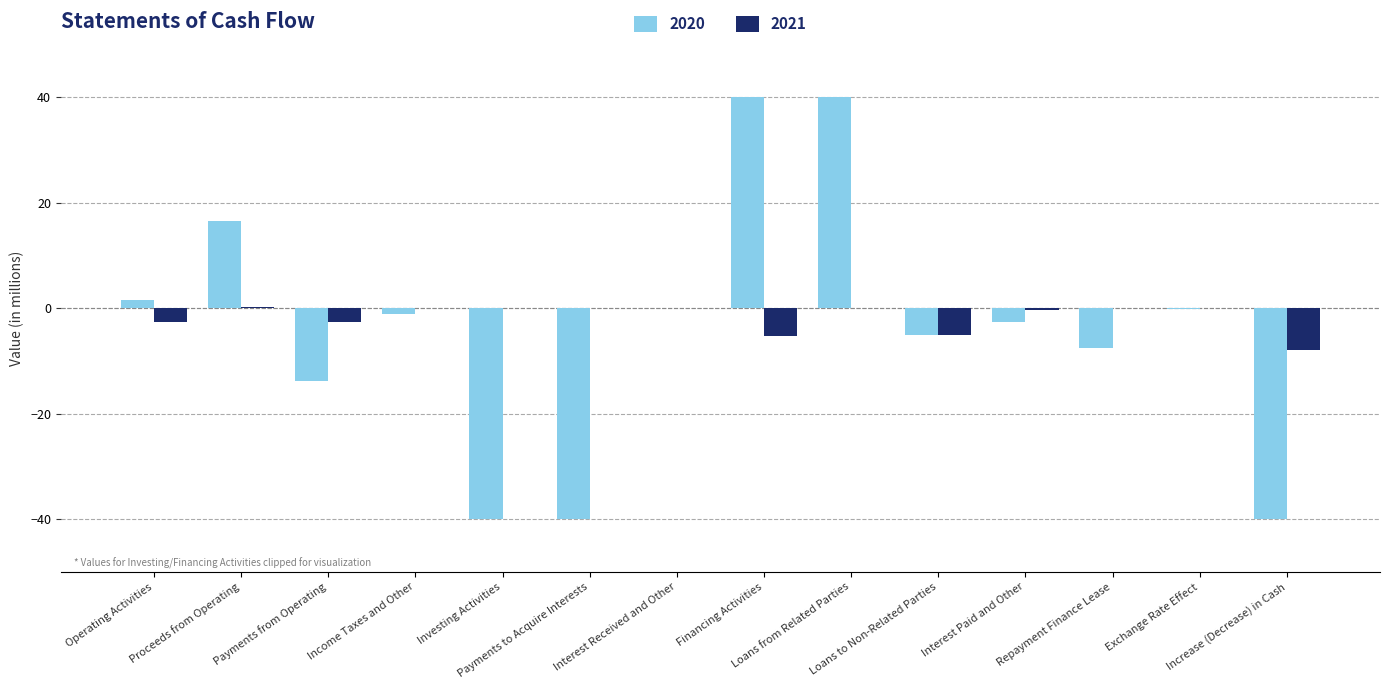

What is the maximum value for 2020?

40.0